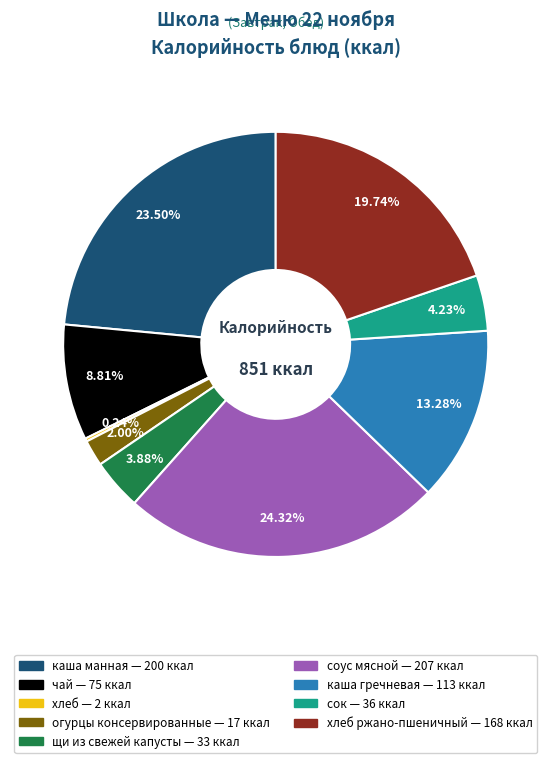

To the nearest percent, what is the average slice percentage?

11%